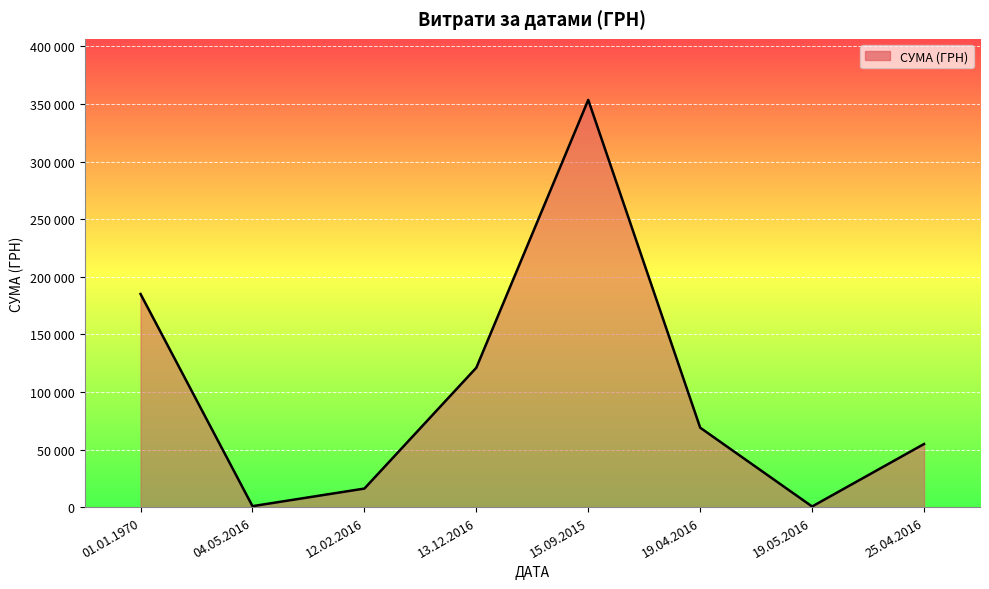

List the labels in order of value, smallest first.

19.05.2016, 04.05.2016, 12.02.2016, 25.04.2016, 19.04.2016, 13.12.2016, 01.01.1970, 15.09.2015